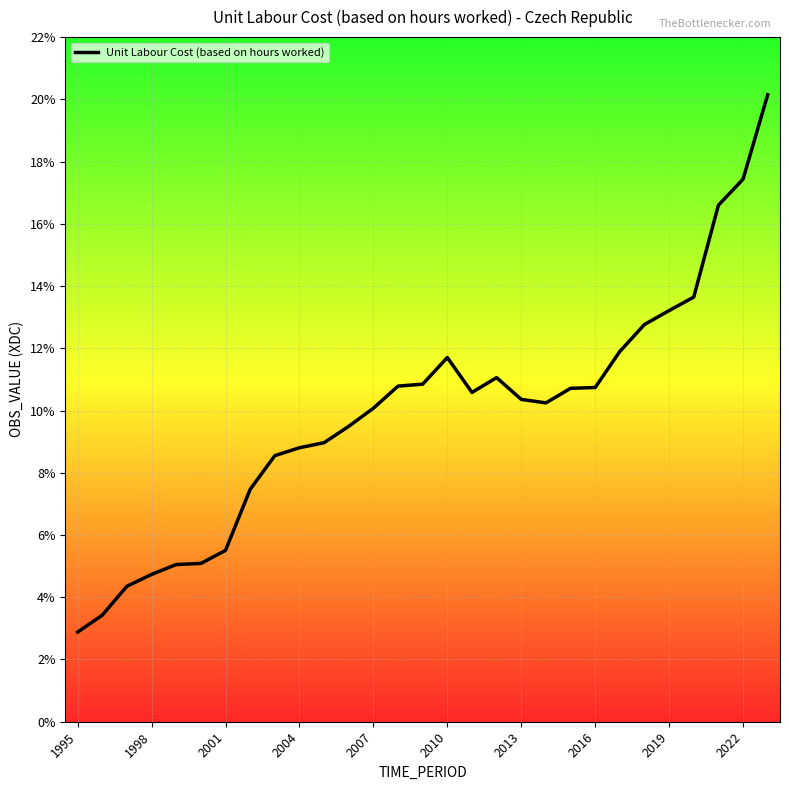

Reading left to right, list all the values displayed in this chart.

0.0	0.0	0.0	0.0	0.1	0.1	0.1	0.1	0.1	0.1	0.1	0.1	0.1	0.1	0.1	0.1	0.1	0.1	0.1	0.1	0.1	0.1	0.1	0.1	0.1	0.1	0.2	0.2	0.2